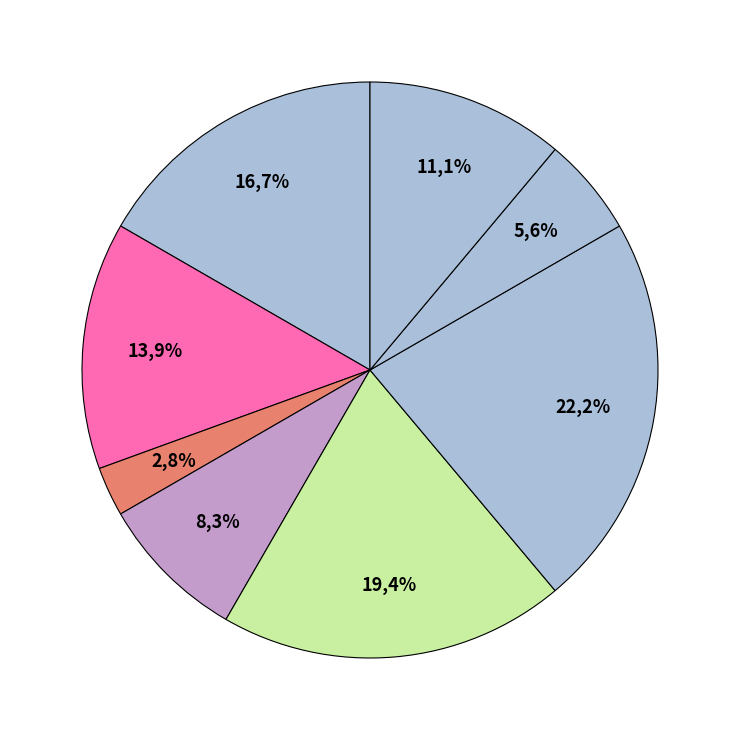

Is it true that В.о. директора is 17% of the pie?

True